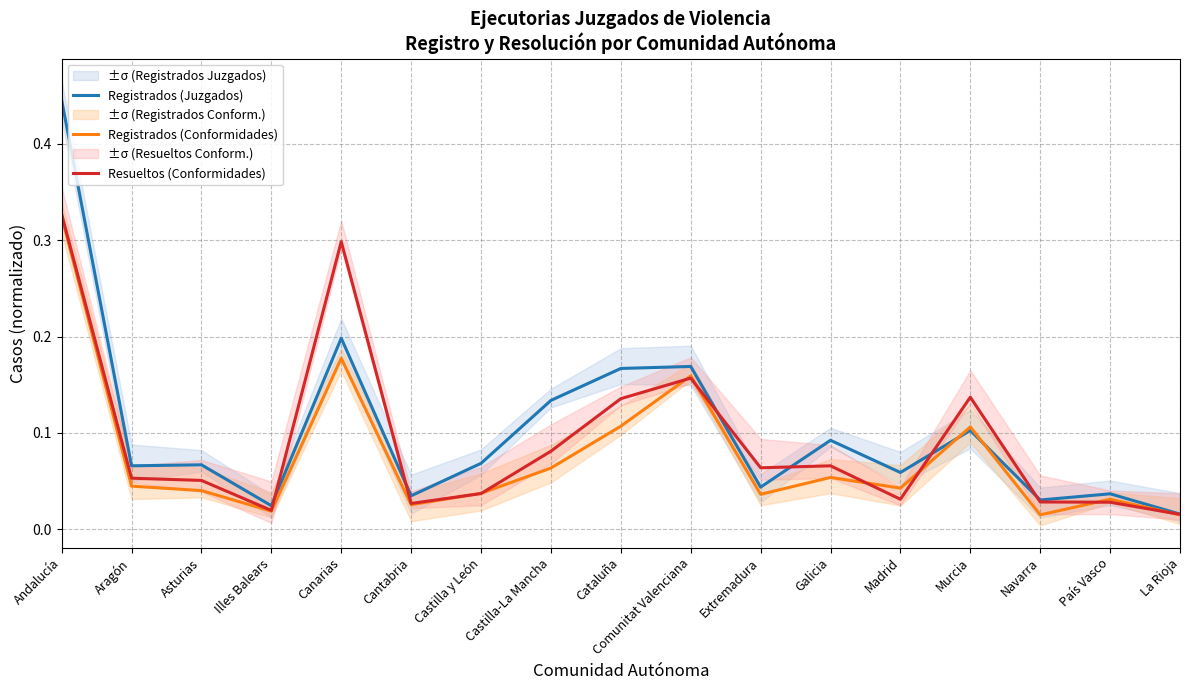

The value of Resueltos (Conformidades) at Cataluña is 0.1. True or false?

True